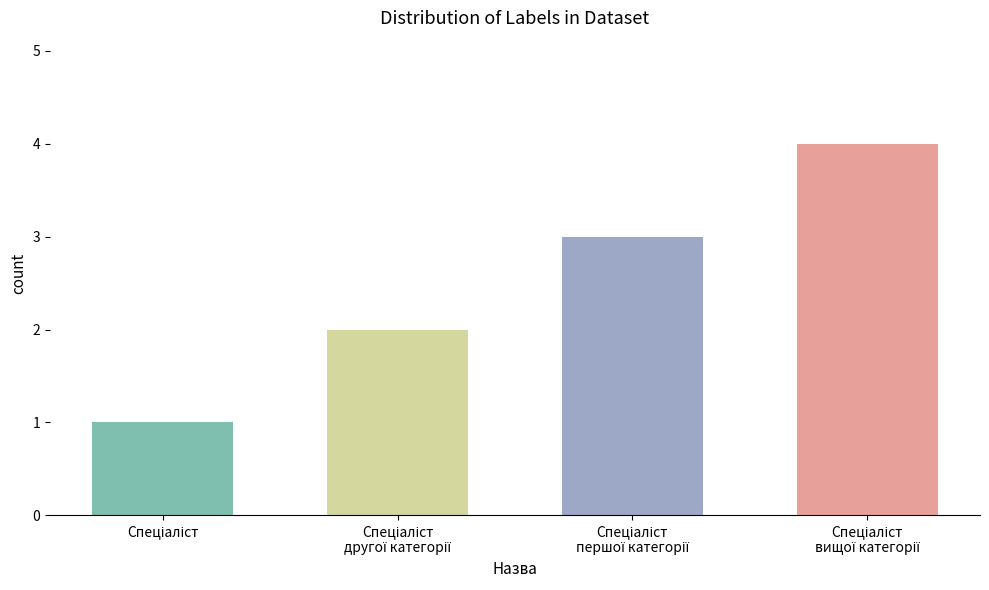

What is the change in value from Спеціаліст to Спеціаліст другої категорії?

+1